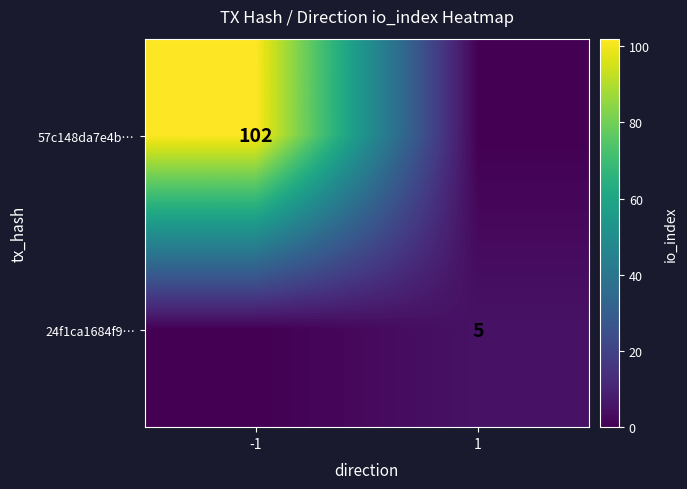

What is the total value across all series at 1?

5